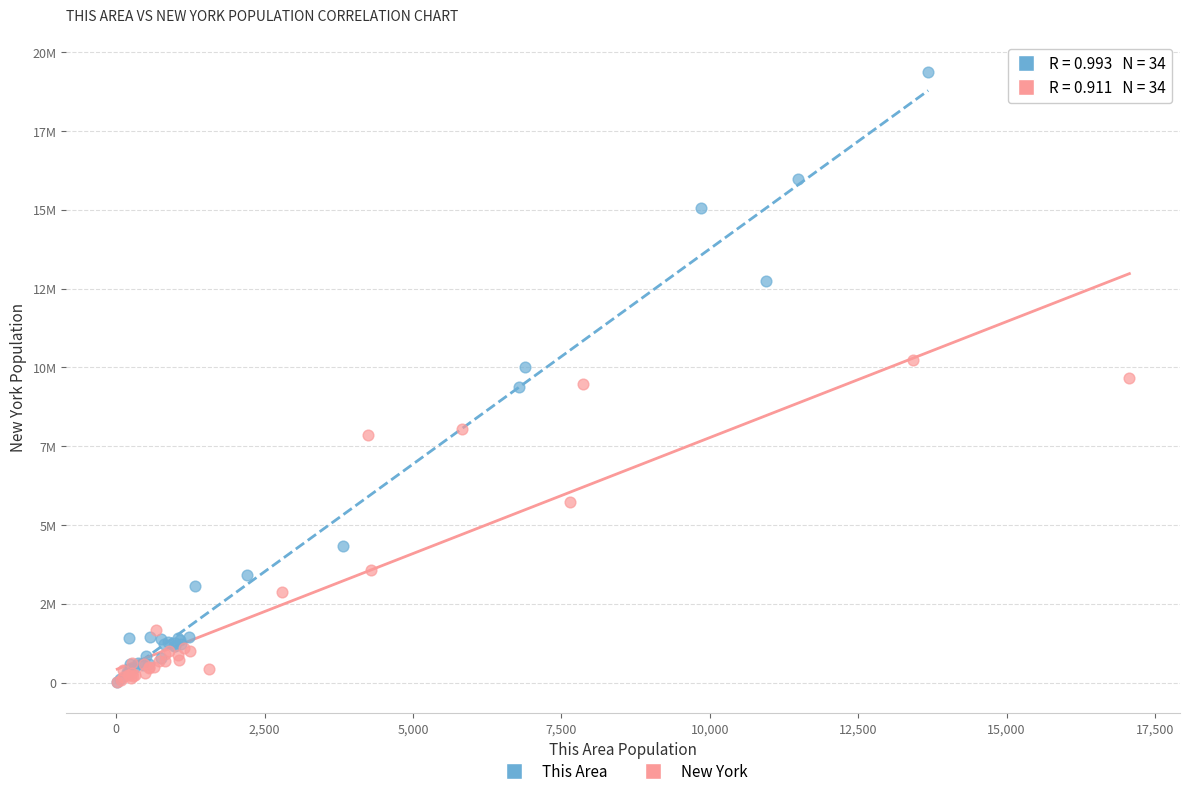

What are all the series names shown in the legend?

This Area, New York